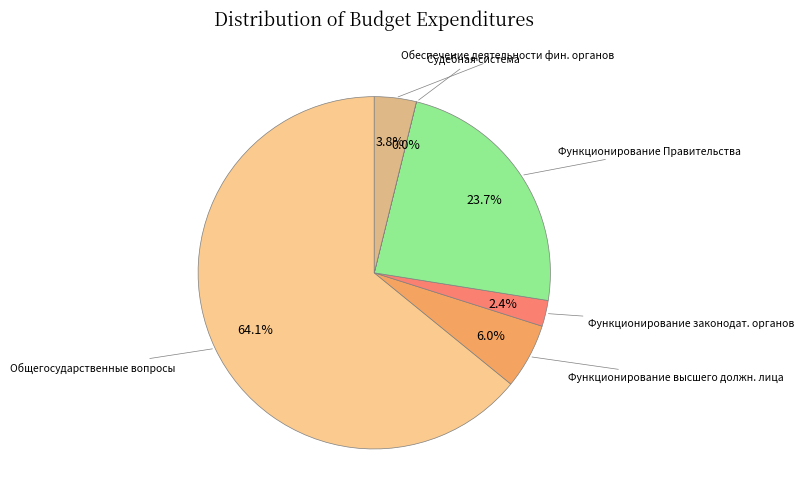

Count the number of slices in the pie.

6